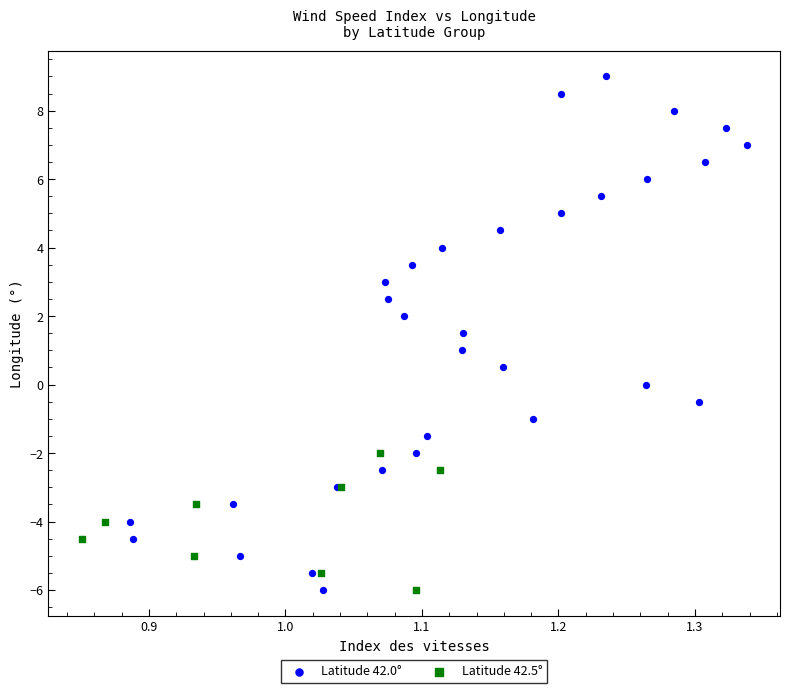

What are all the series names shown in the legend?

Latitude 42.0°, Latitude 42.5°